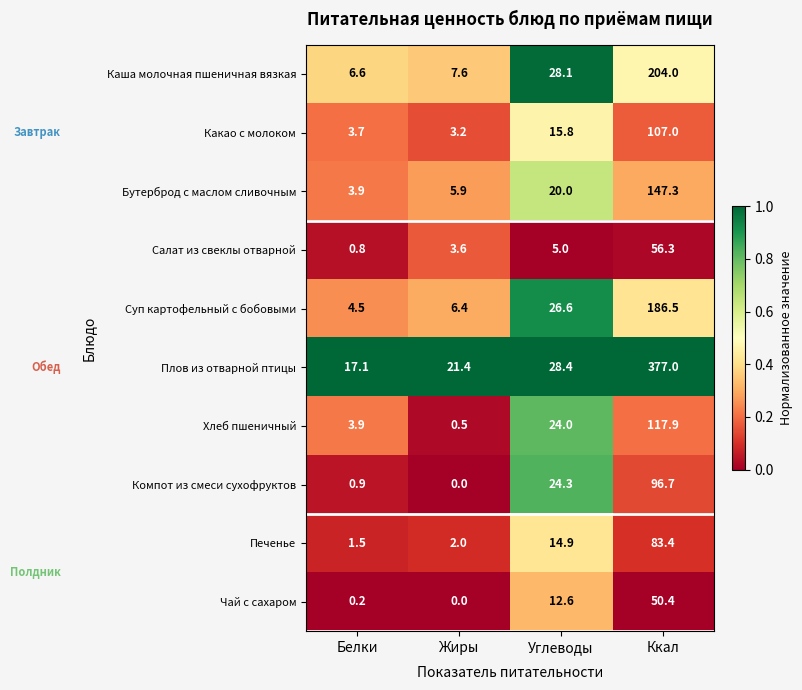

At which category is the sum across all series the highest?

Ккал